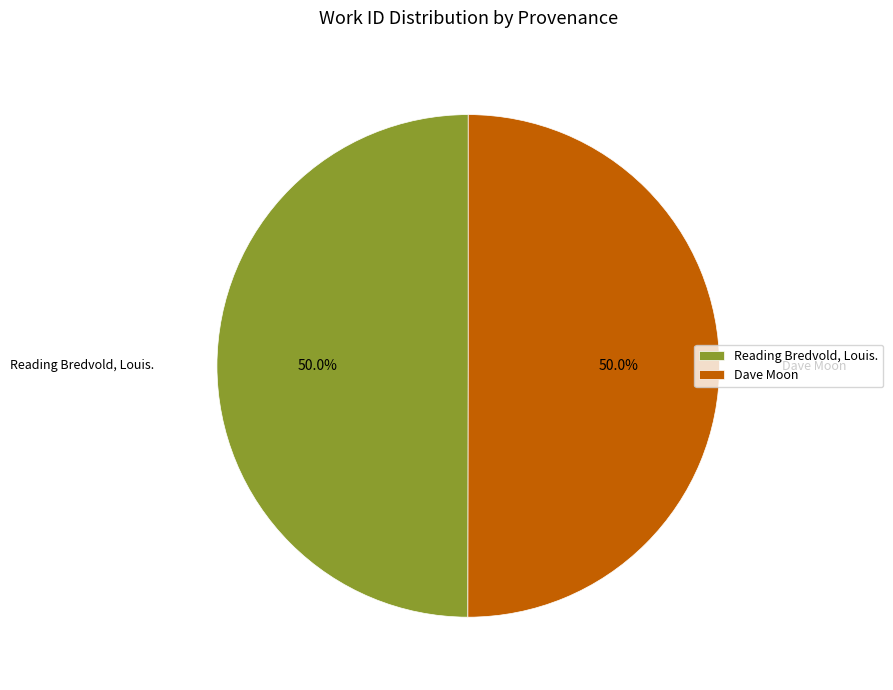

The Dave Moon slice represents 50% of the pie. True or false?

True